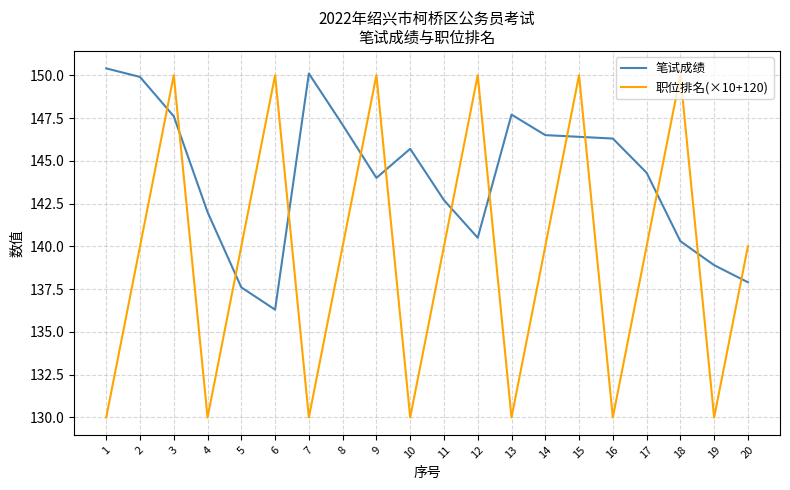

What is the total value across all series at 10?

275.7